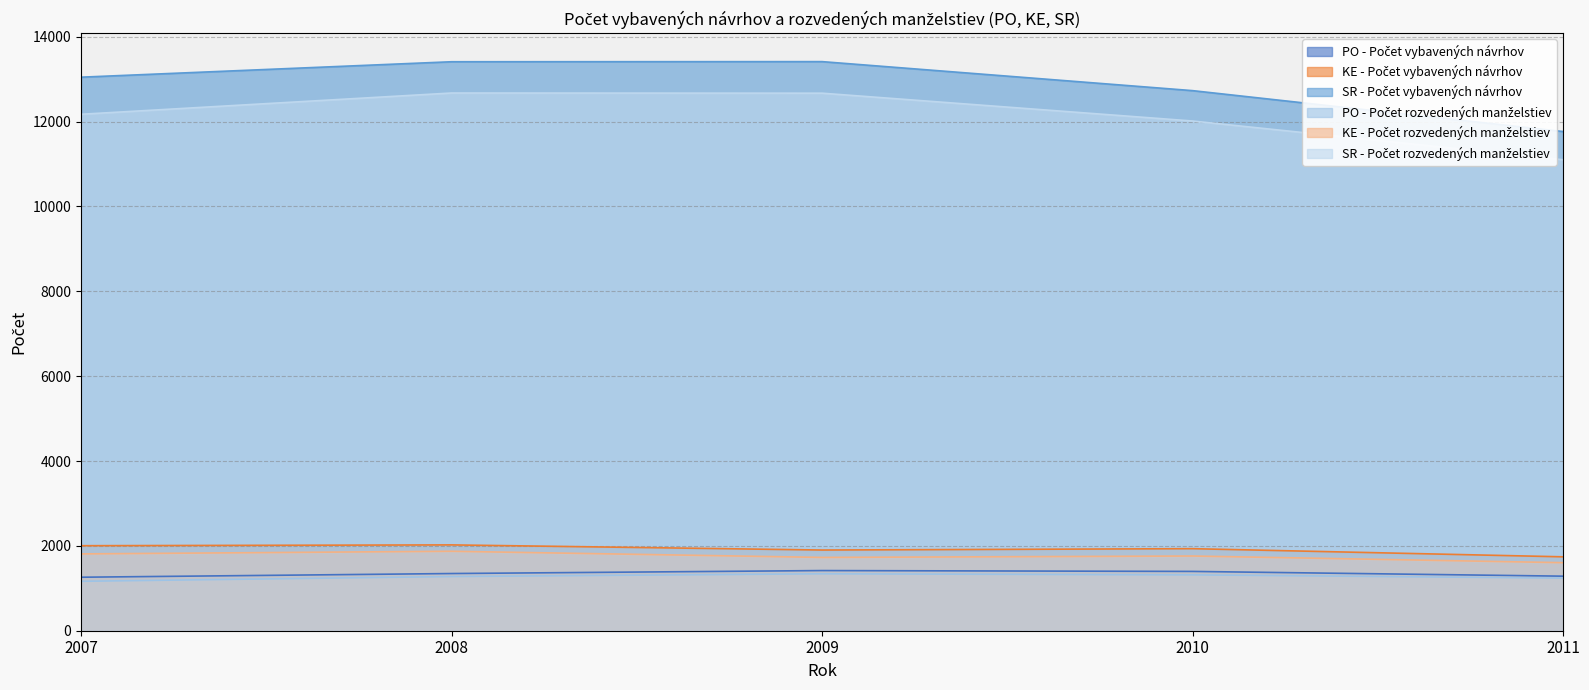

What is the difference between the second highest and minimum values in the KE - Počet vybavených návrhov series?

262